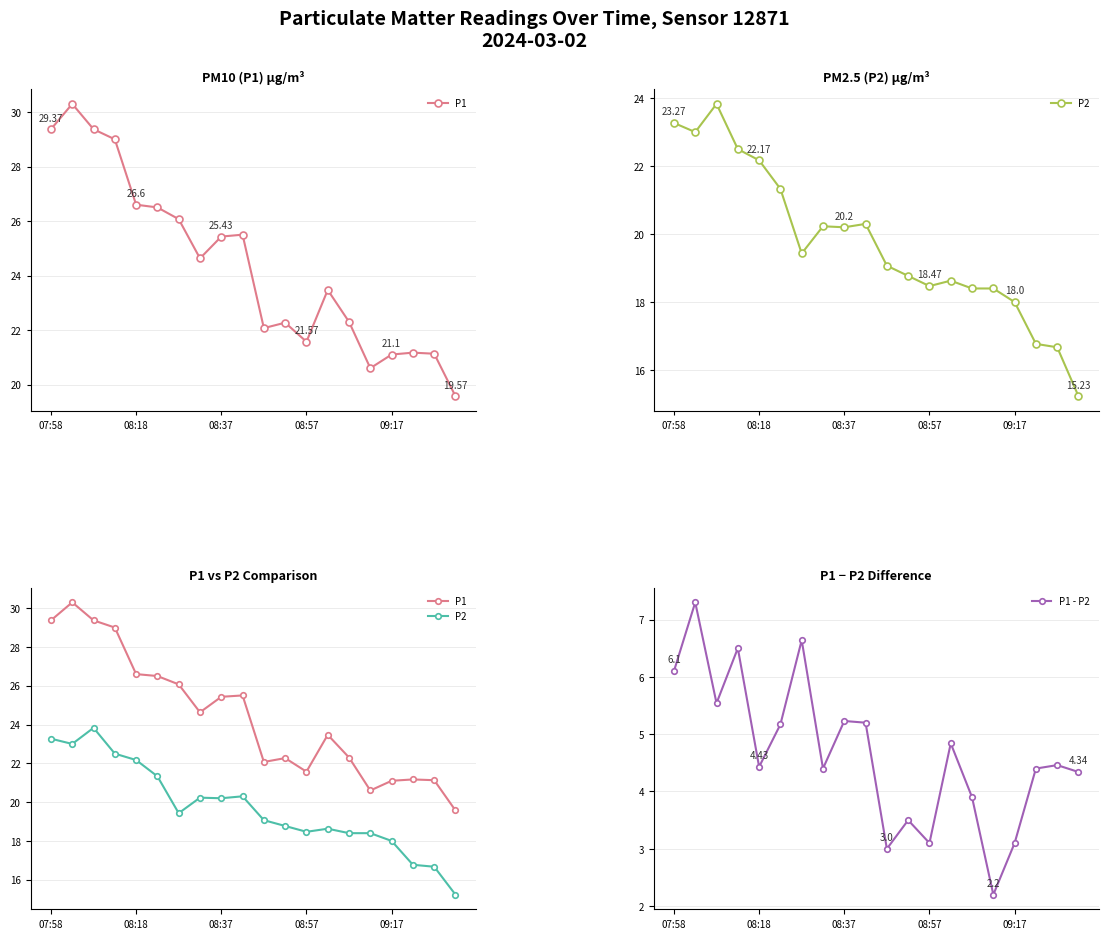

How many interior local valleys does the P1 - P2 series have?

6